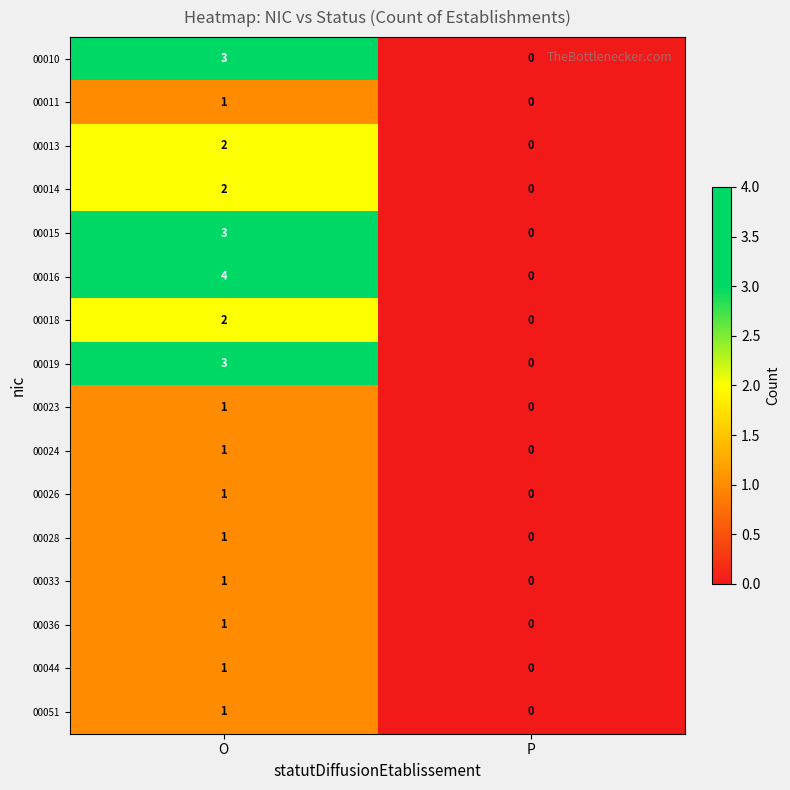

Rank the categories by 00044 value from highest to lowest.

O, P